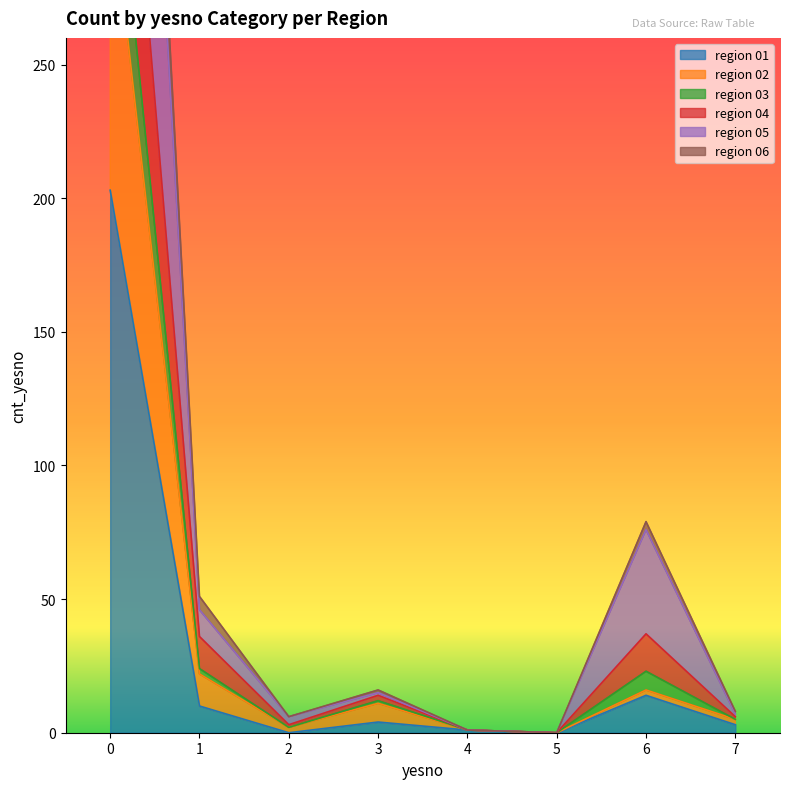

True or false: region 03 has a value of 0 at 5.

True